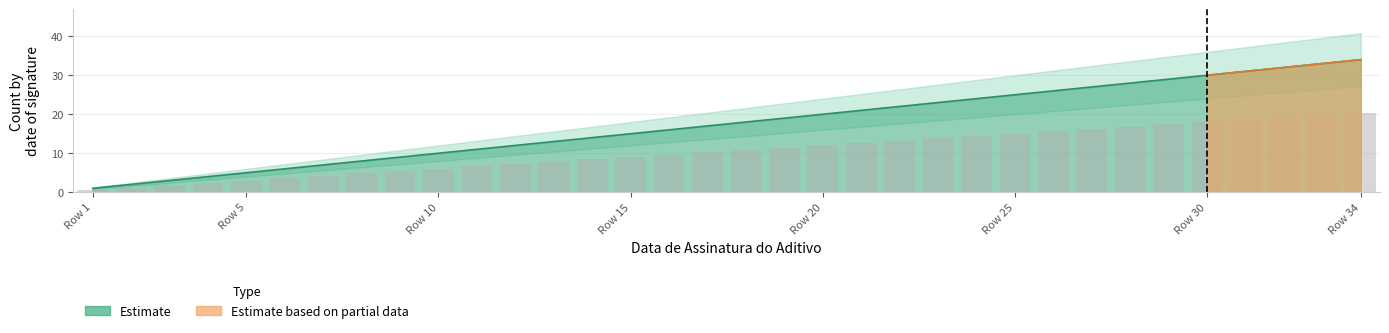

Is the value of Estimate_lower at 24/04/2018 greater than the value of Estimate based on partial data at 24/04/2018?

No